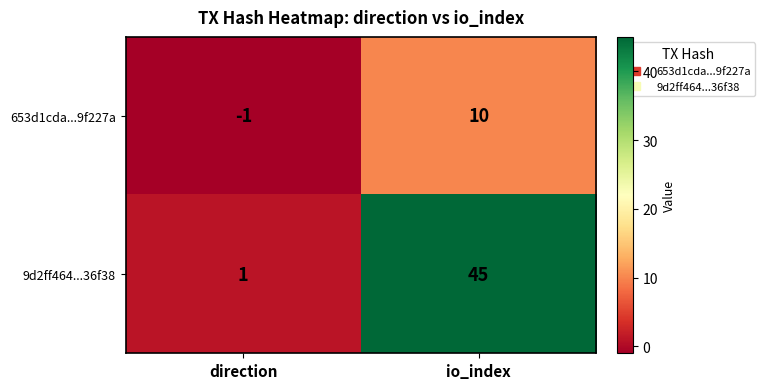

What is the maximum value shown in the chart?

45